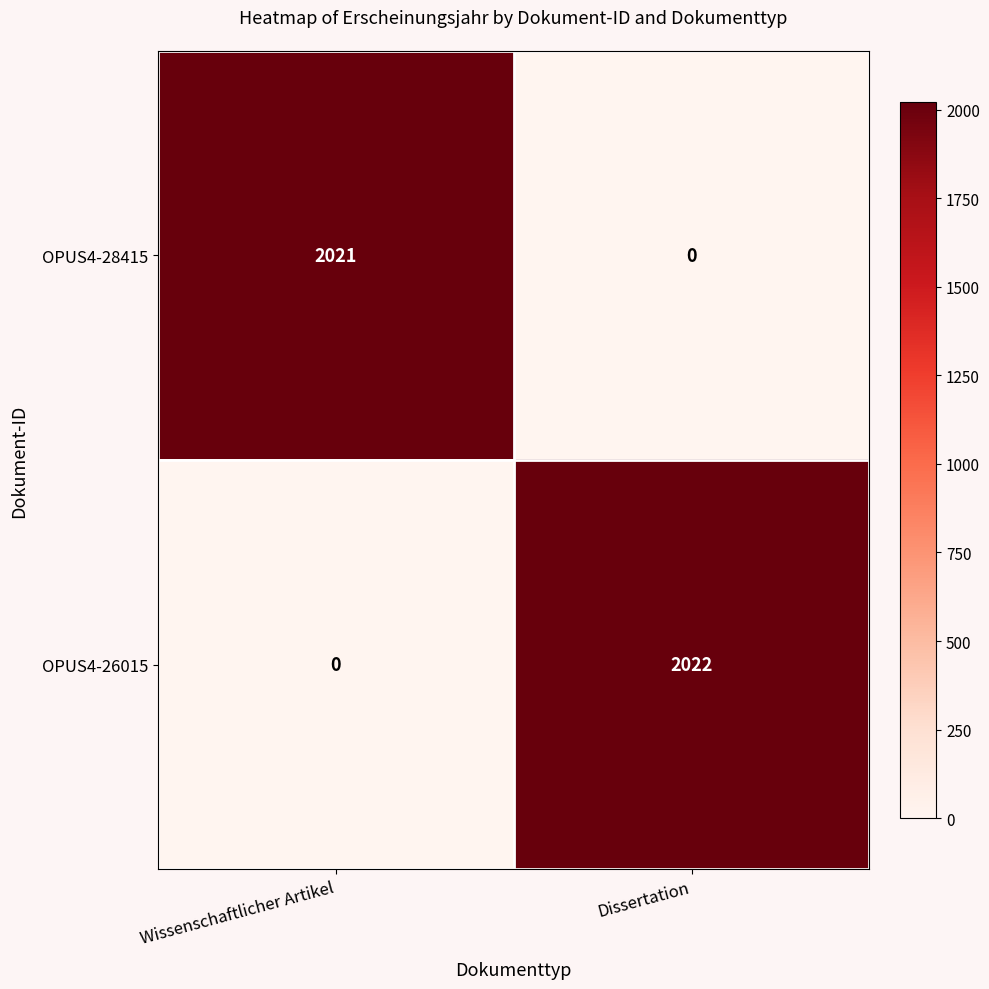

What is the spread (max minus min) of values at Dissertation?

2022